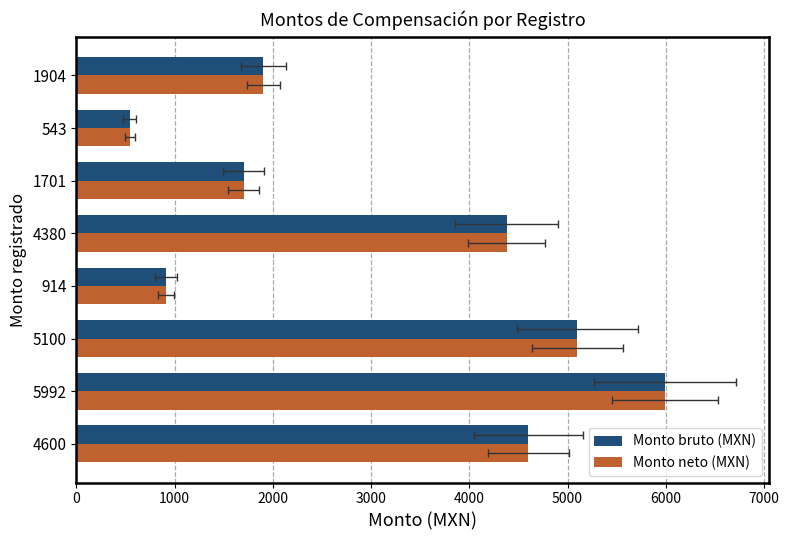

Which series has the largest total across all categories?

Monto bruto (MXN)